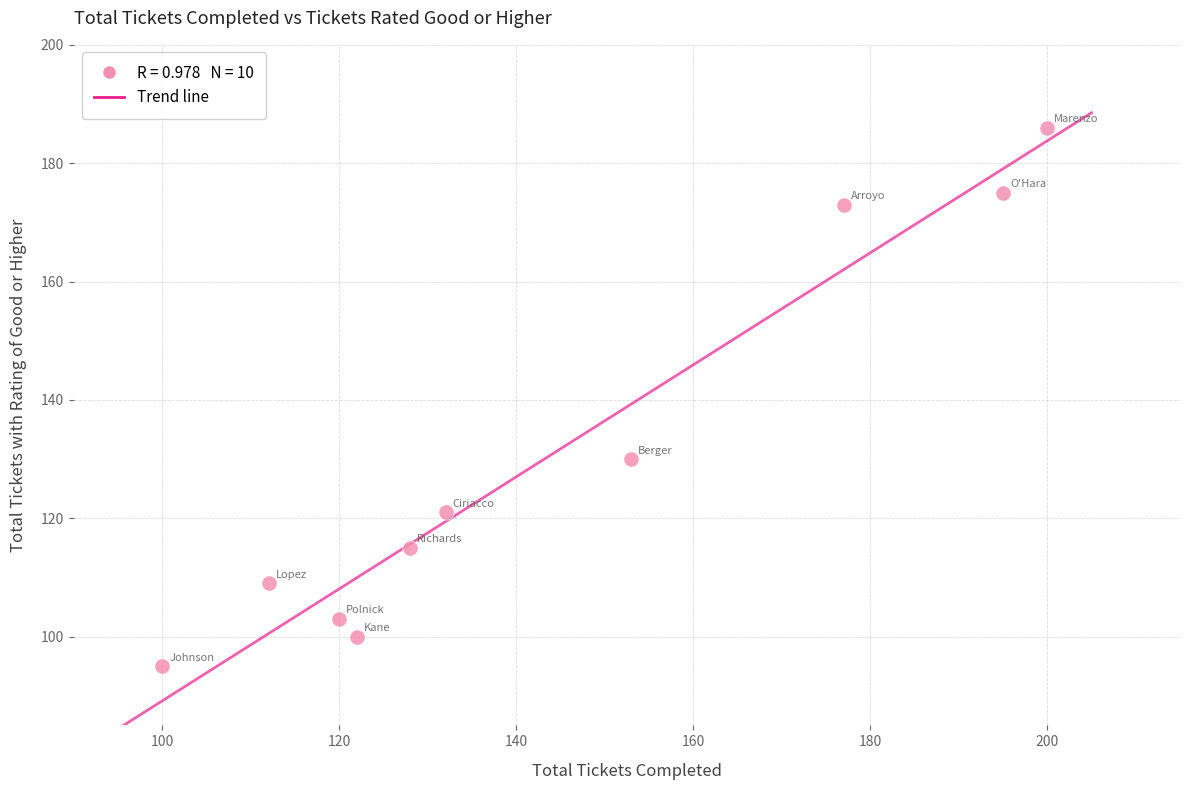

What Y value in the scatter plot is closest to 140?

130